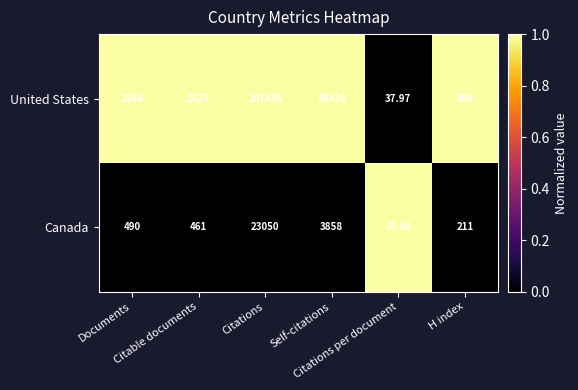

Rank the series by their maximum value, from lowest to highest.

Canada, United States